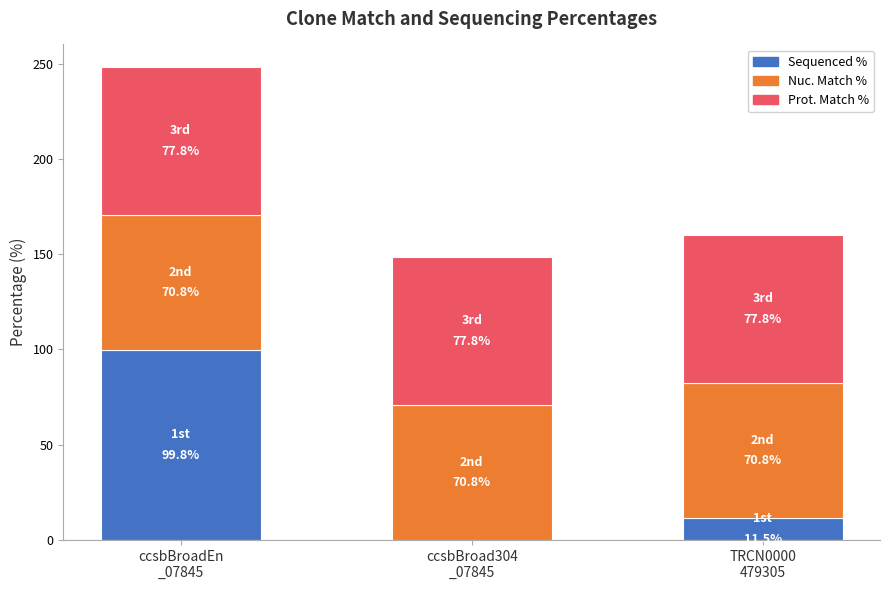

How many positive values does the Sequenced % series have?

2